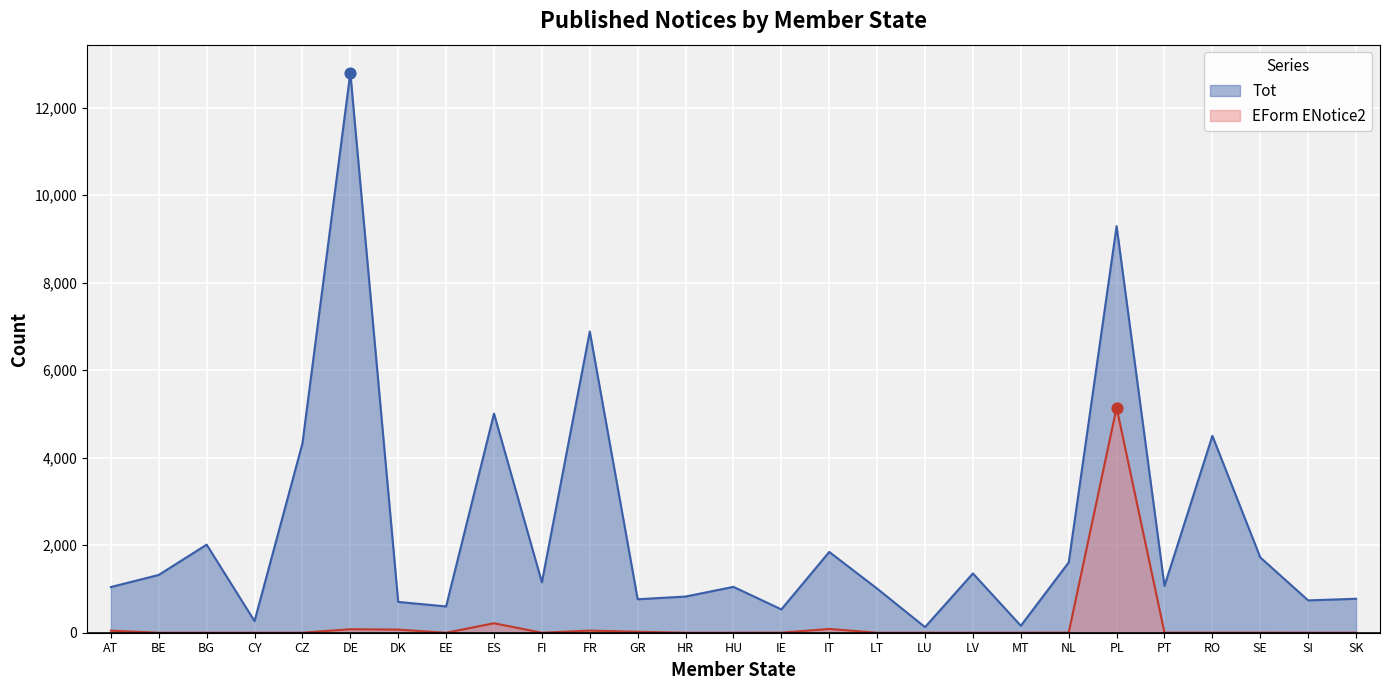

Which series contains the lowest Y value?

EForm ENotice2